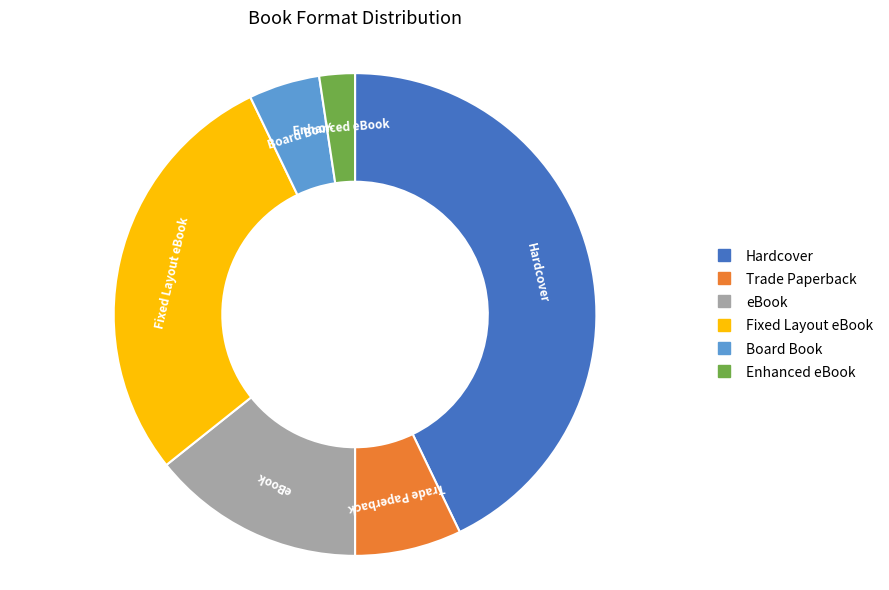

Is there a majority slice in this chart?

No